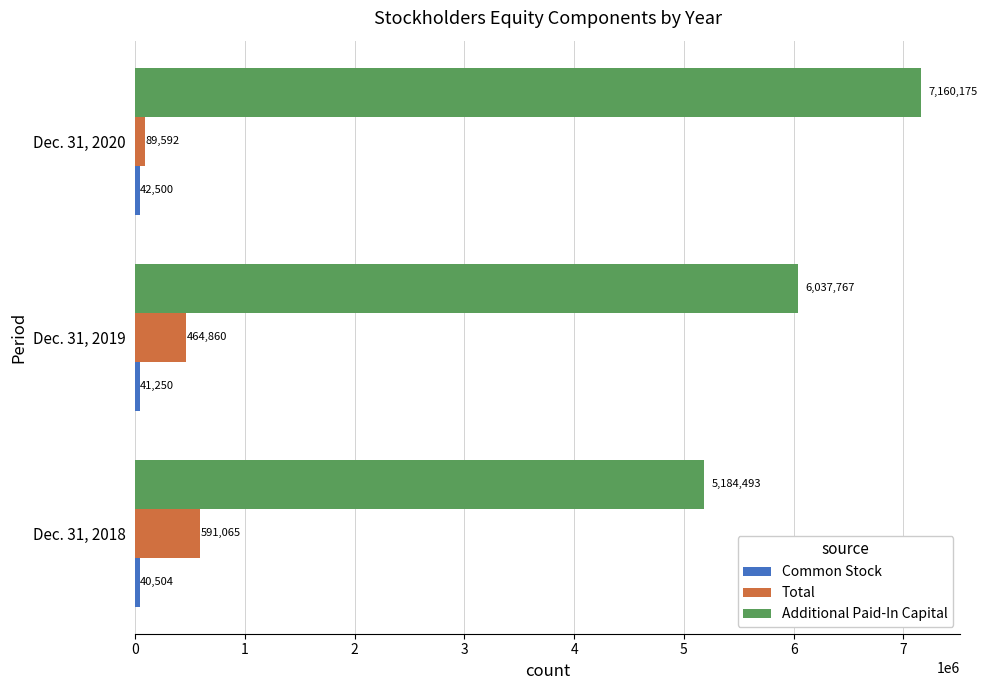

What is the spread (max minus min) of values at Dec. 31, 2018?

5143989